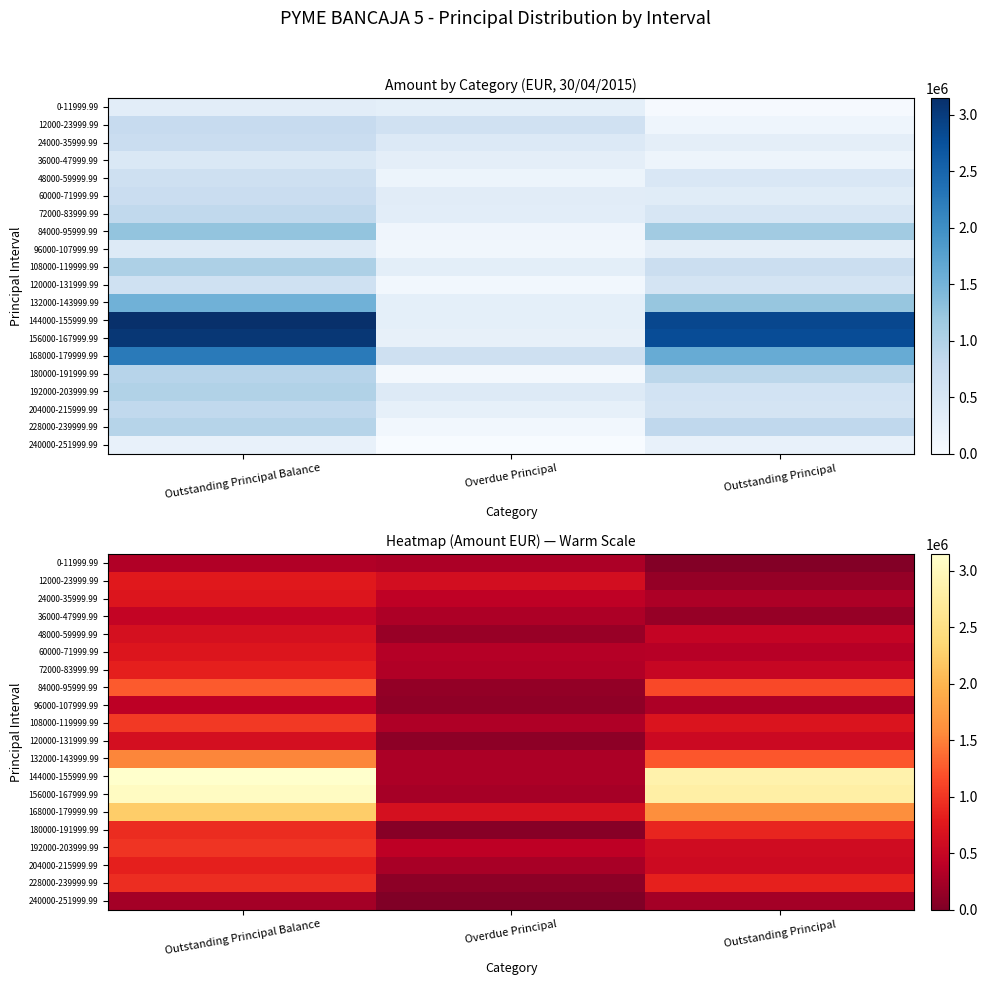

List the series in order of their peak value, highest first.

144000-155999.99, 156000-167999.99, 168000-179999.99, 132000-143999.99, 84000-95999.99, 108000-119999.99, 192000-203999.99, 228000-239999.99, 180000-191999.99, 204000-215999.99, 72000-83999.99, 12000-23999.99, 24000-35999.99, 60000-71999.99, 48000-59999.99, 120000-131999.99, 36000-47999.99, 96000-107999.99, 0-11999.99, 240000-251999.99